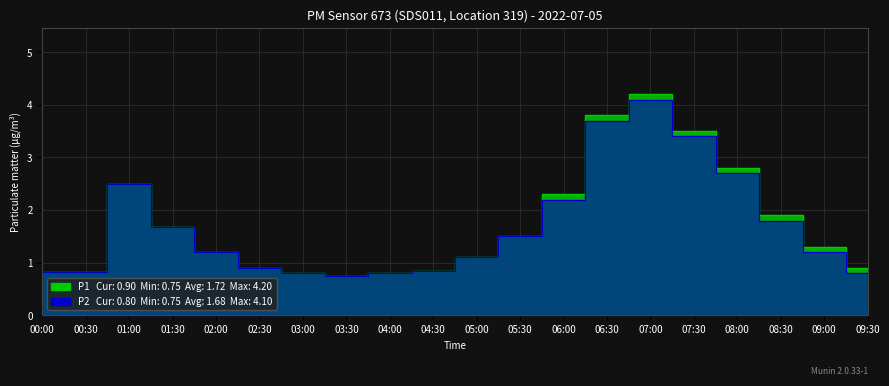

What is the sum of the P2 values at 03:30 and 09:00?

1.9